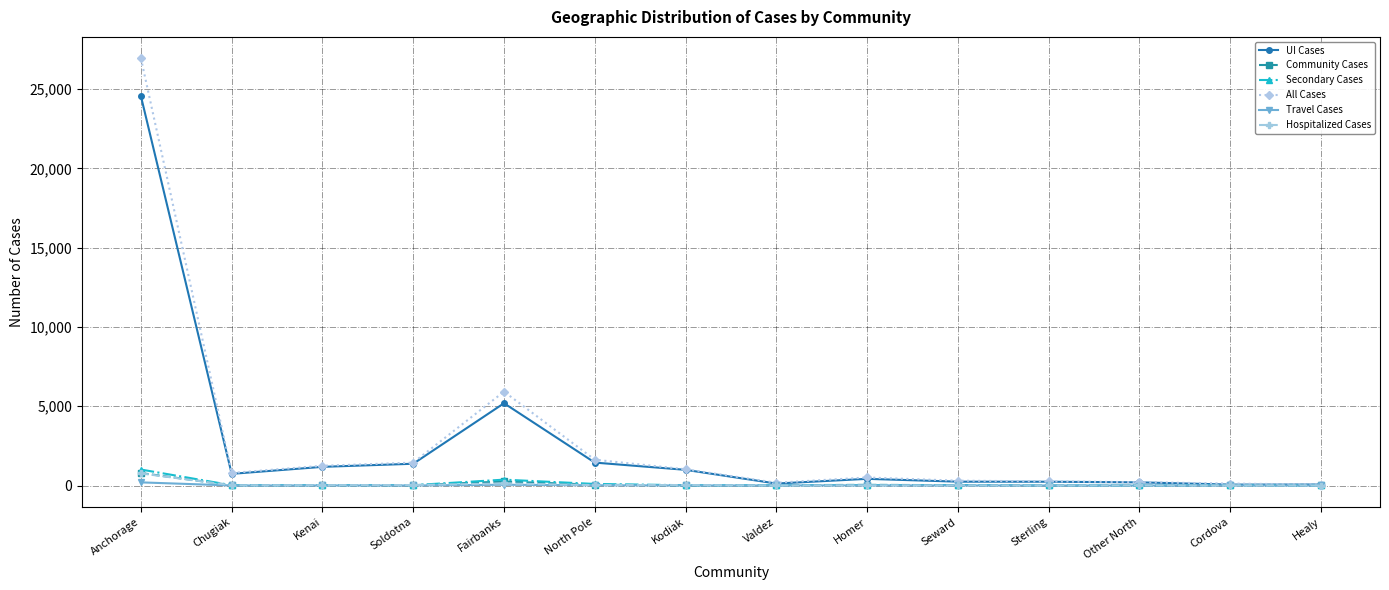

Does the chart display data point markers on the line(s)?

Yes